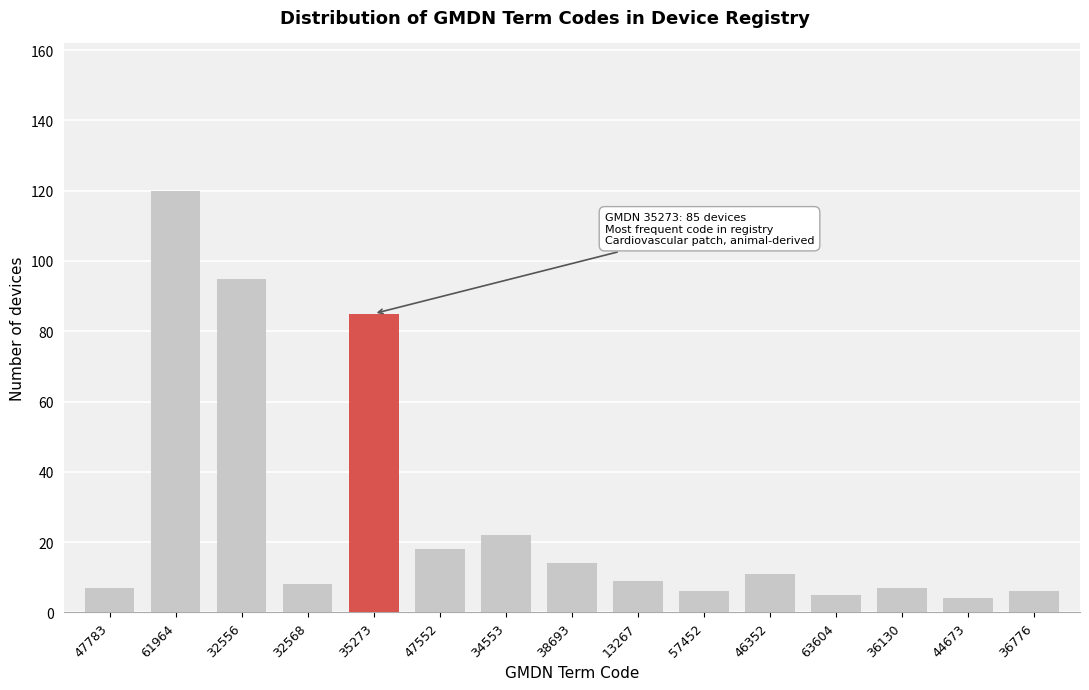

Reading left to right, extract all data points from this chart.

47783=7	61964=120	32556=95	32568=8	35273=85	47552=18	34553=22	38693=14	13267=9	57452=6	46352=11	63604=5	36130=7	44673=4	36776=6